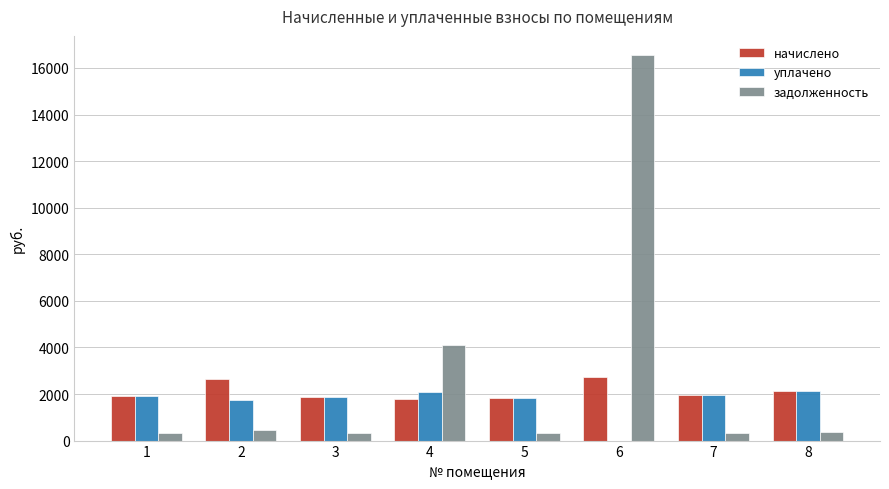

Is the value of задолженность at 8 greater than the value of уплачено at 5?

No